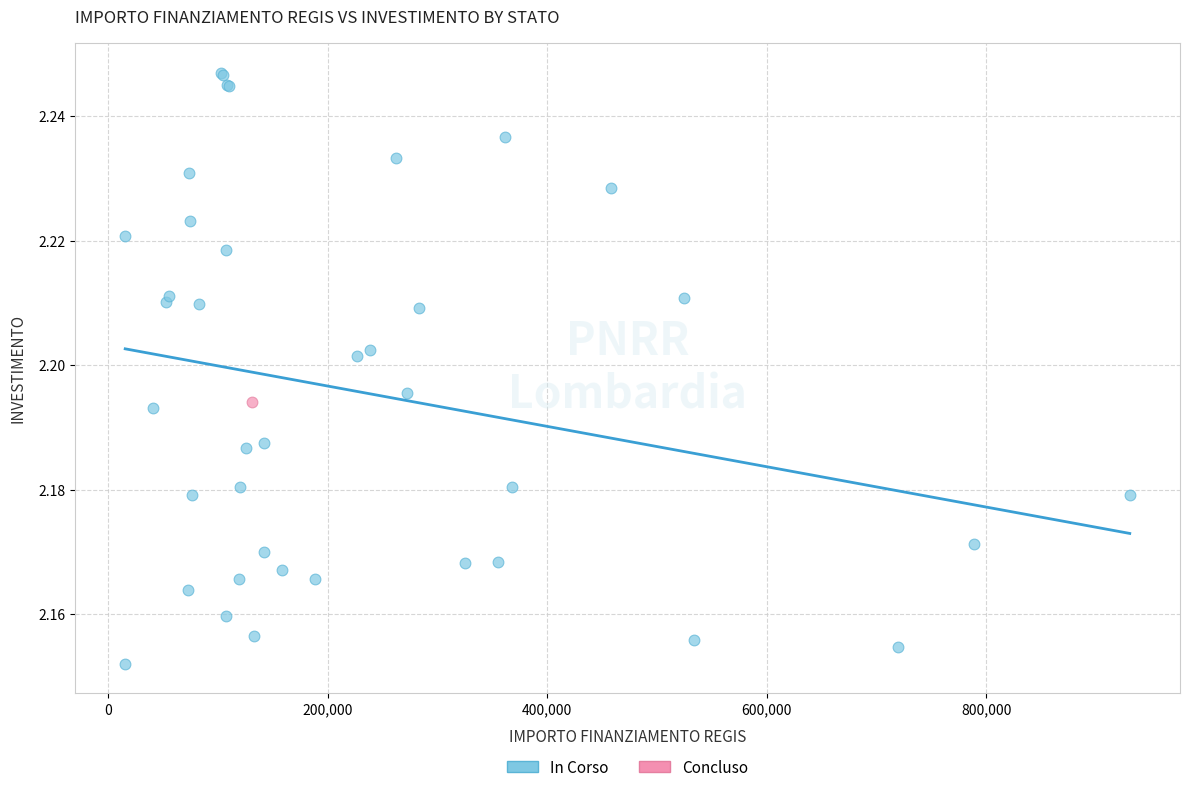

What are all the series names shown in the legend?

In Corso, Concluso